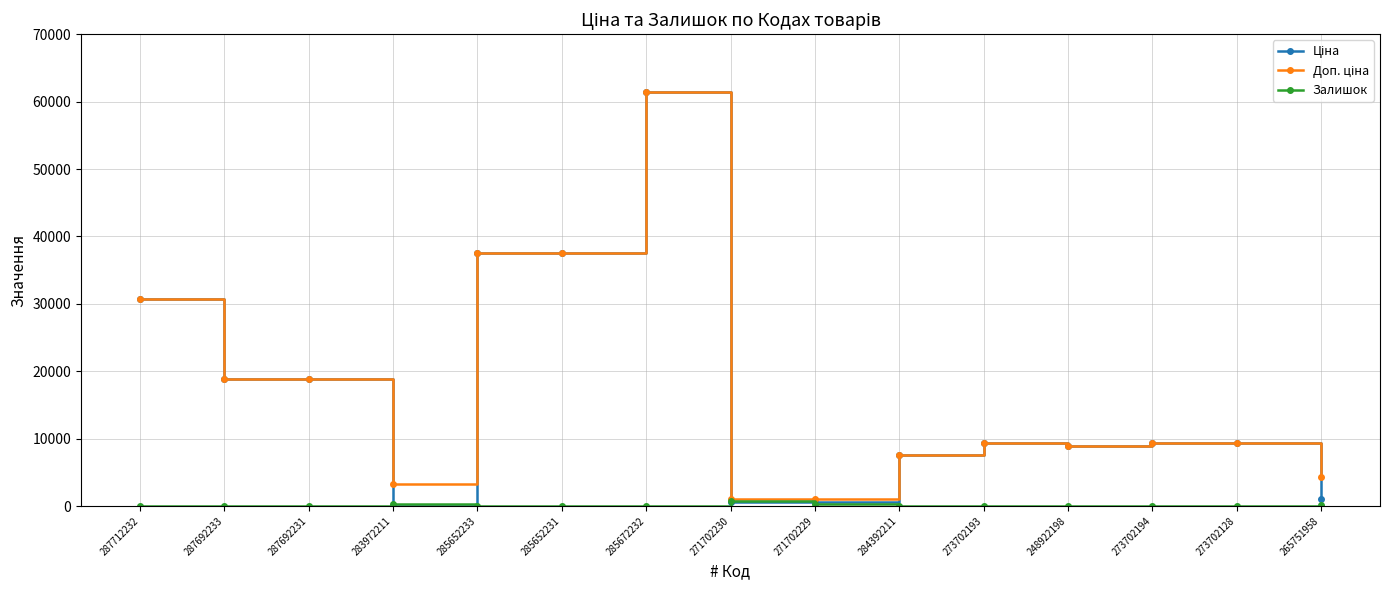

What is the spread (max minus min) of values at 287692233?

18796.8